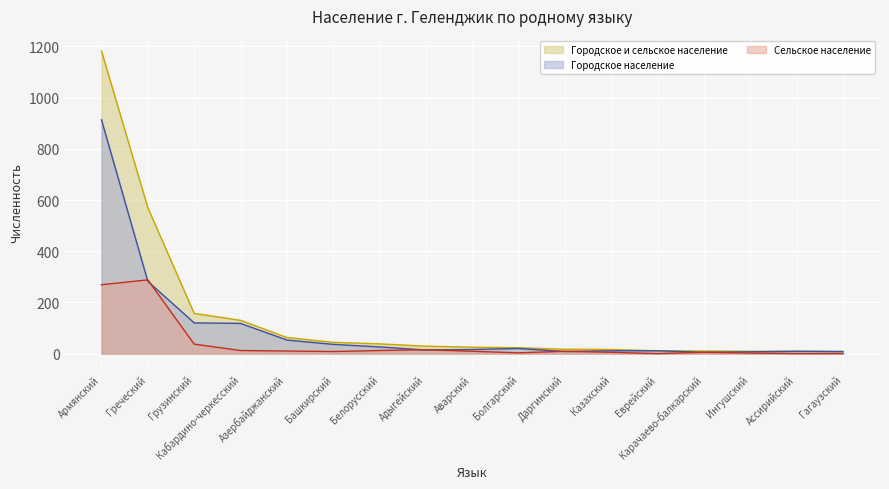

Rank the series by their average value, from highest to lowest.

Городское и сельское население, Городское население, Сельское население